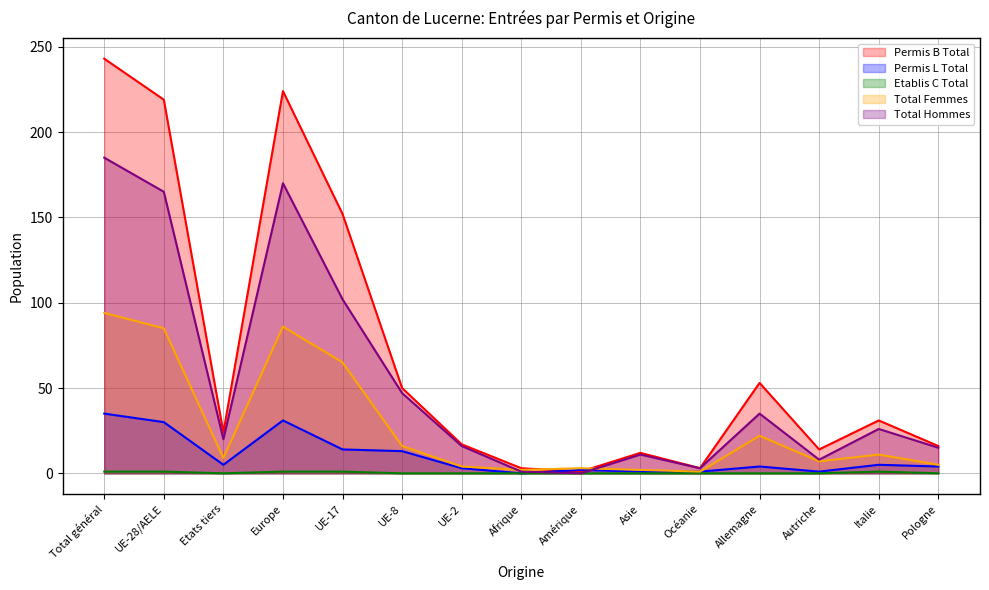

True or false: Permis L Total and Etablis C Total intersect in this chart.

False